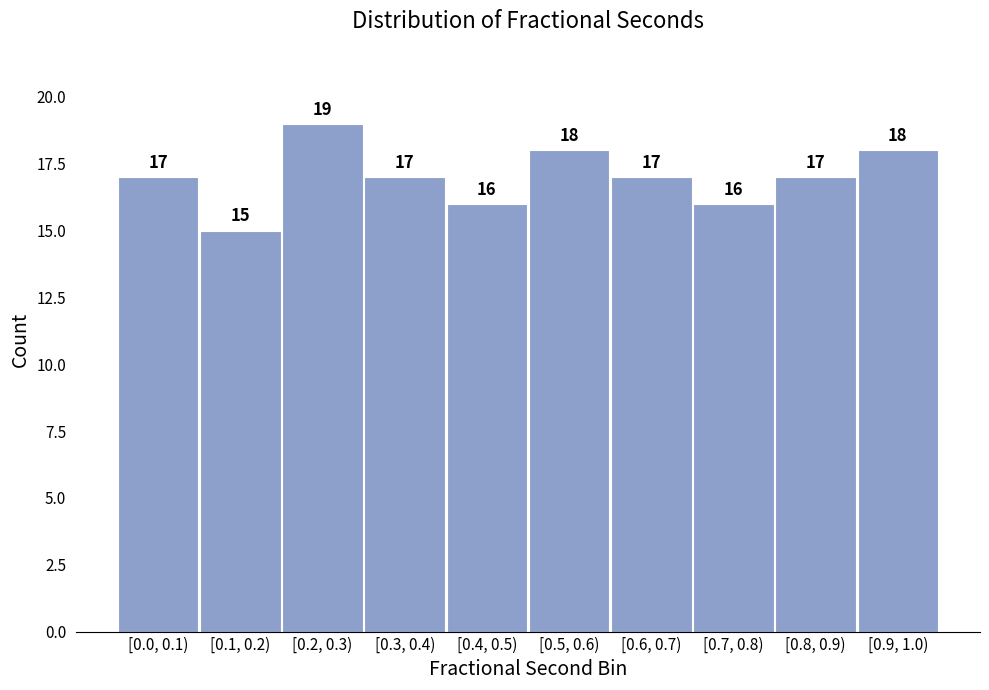

Reading left to right, what are all the values shown in this chart?

17	15	19	17	16	18	17	16	17	18